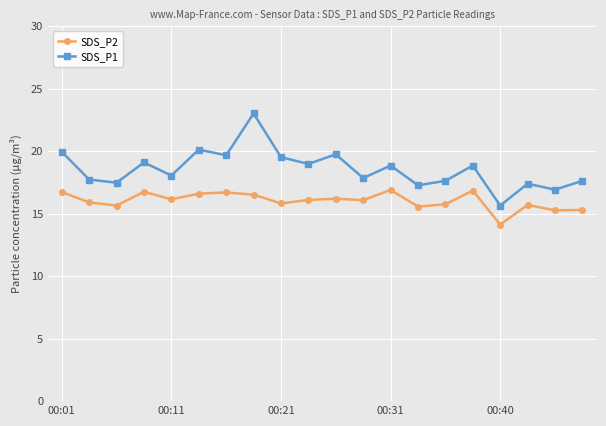

What is the difference between the maximum and second lowest values in the SDS_P2 series?

1.6